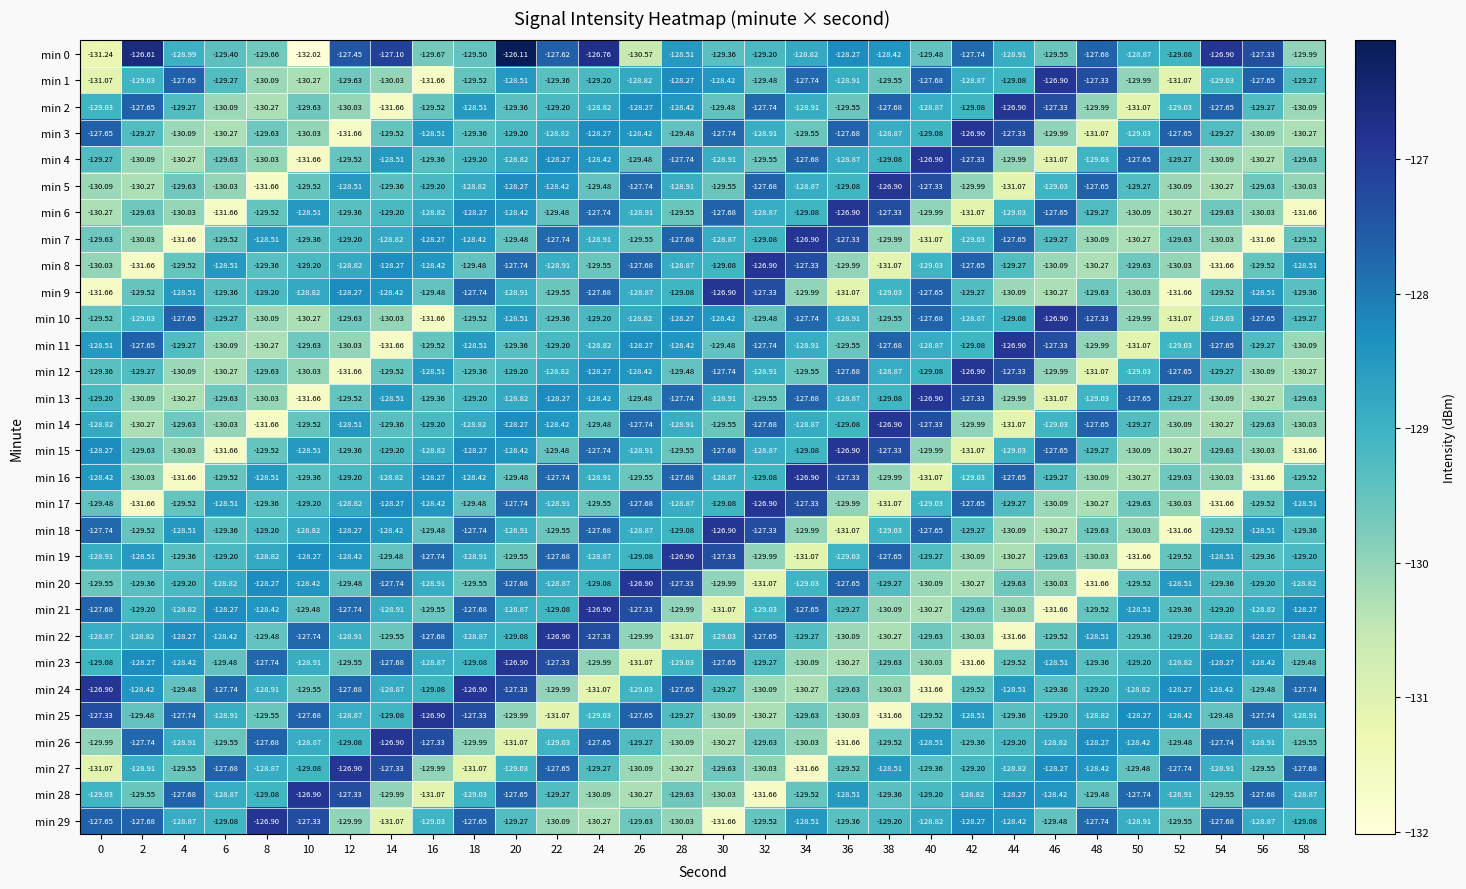

Is the value of min 2 at 38 greater than the value of min 17 at 48?

Yes